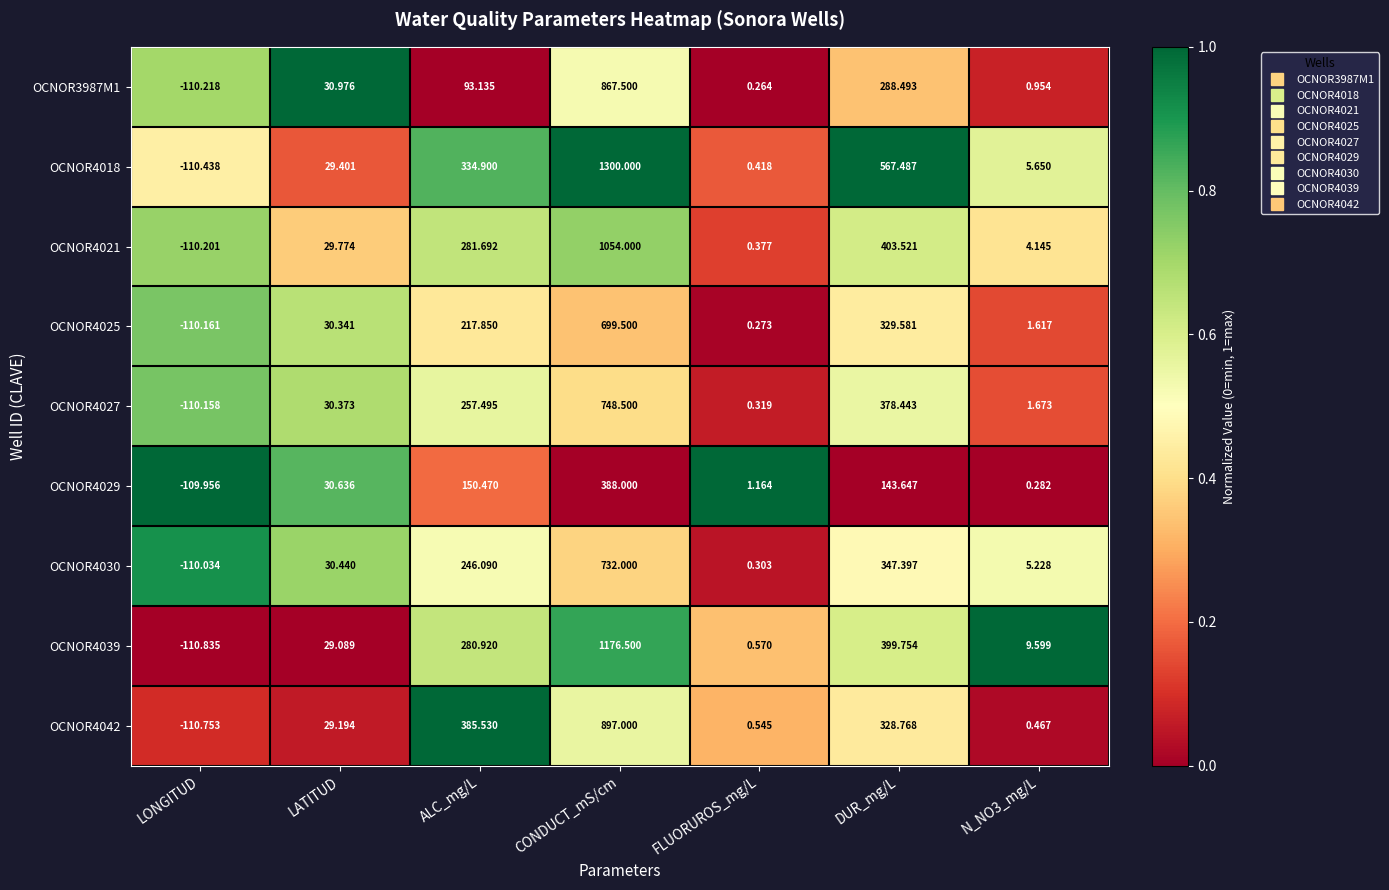

Which series has the largest total across all categories?

OCNOR4018